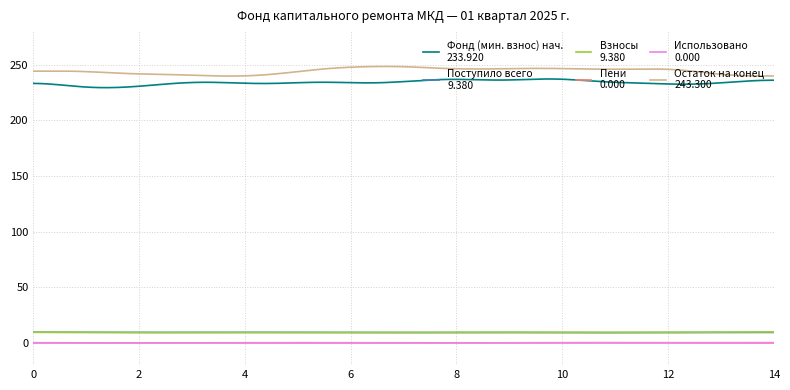

How many lines are shown in the chart?

6